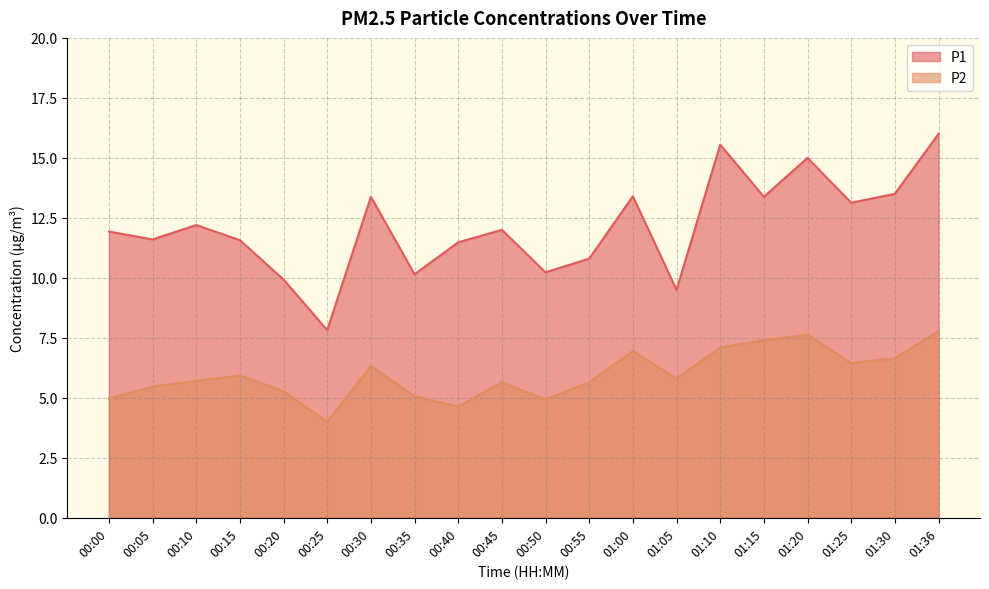

The P1 series shows 2.2 at 00:25. True or false?

False